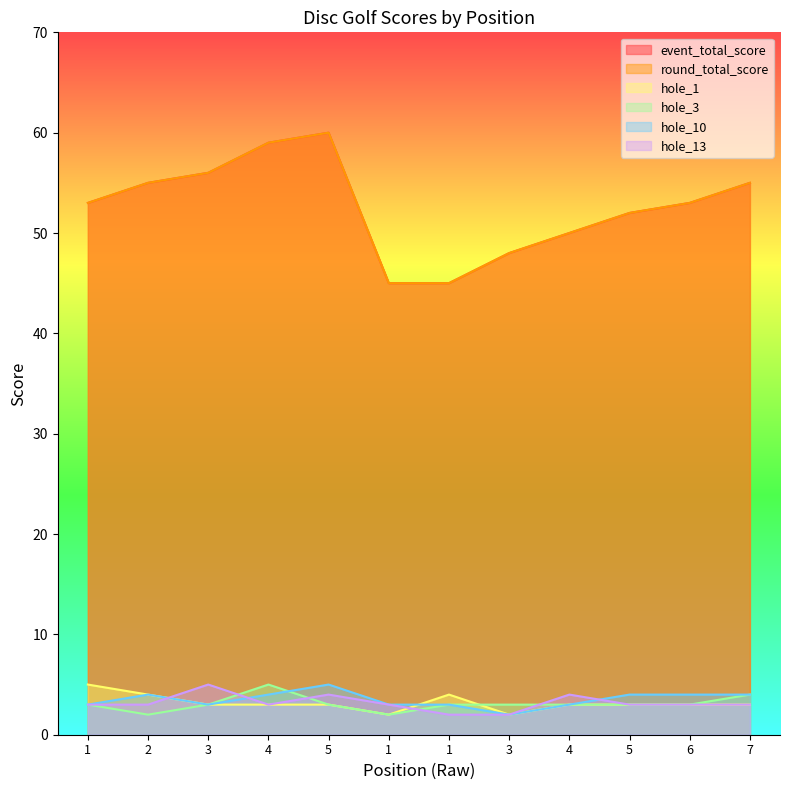

Reading left to right, transcribe all the data shown in this chart.

event_total_score: 1=53	2=55	3=56	4=59	5=60	1=45	1=45	3=48	4=50	5=52	6=53	7=55
round_total_score: 1=53	2=55	3=56	4=59	5=60	1=45	1=45	3=48	4=50	5=52	6=53	7=55
hole_1: 1=5	2=4	3=3	4=3	5=3	1=2	1=4	3=2	4=3	5=3	6=3	7=3
hole_3: 1=3	2=2	3=3	4=5	5=3	1=2	1=3	3=3	4=3	5=3	6=3	7=4
hole_10: 1=3	2=4	3=3	4=4	5=5	1=3	1=3	3=2	4=3	5=4	6=4	7=4
hole_13: 1=3	2=3	3=5	4=3	5=4	1=3	1=2	3=2	4=4	5=3	6=3	7=3